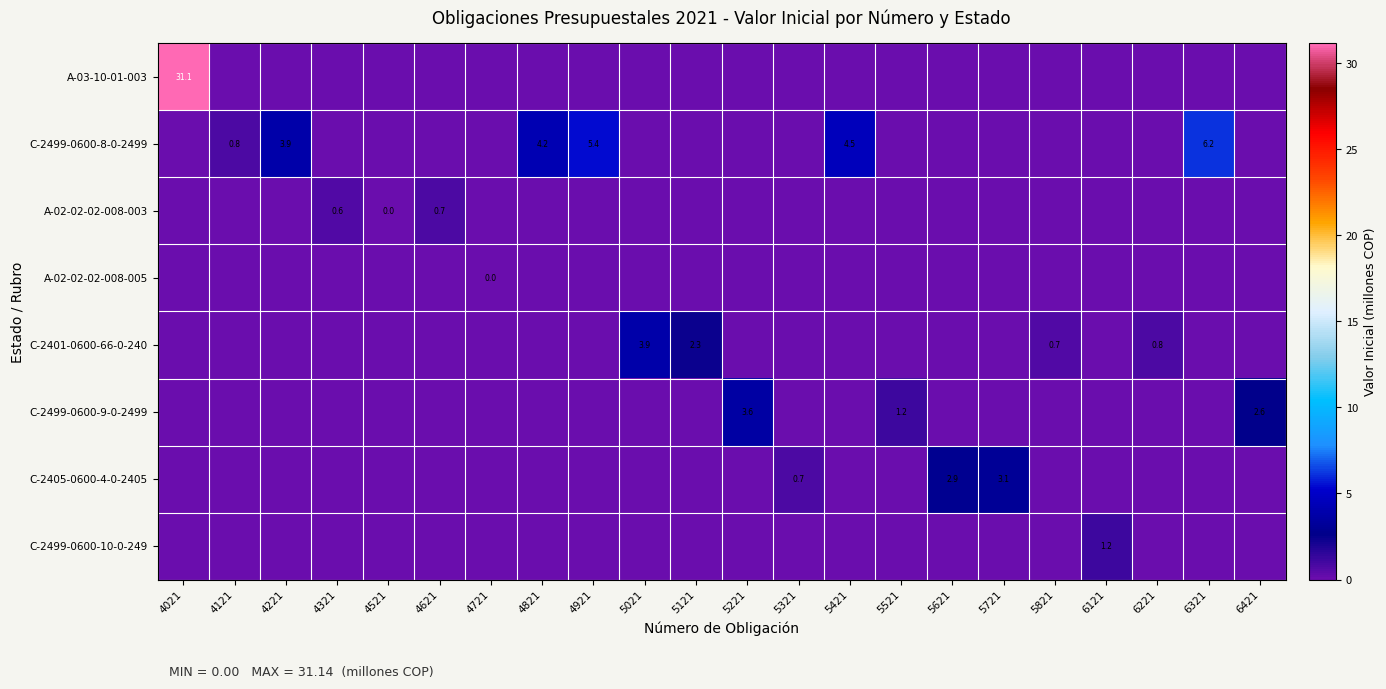

True or false: row_0 has a value of 0.0 at 5821.

True